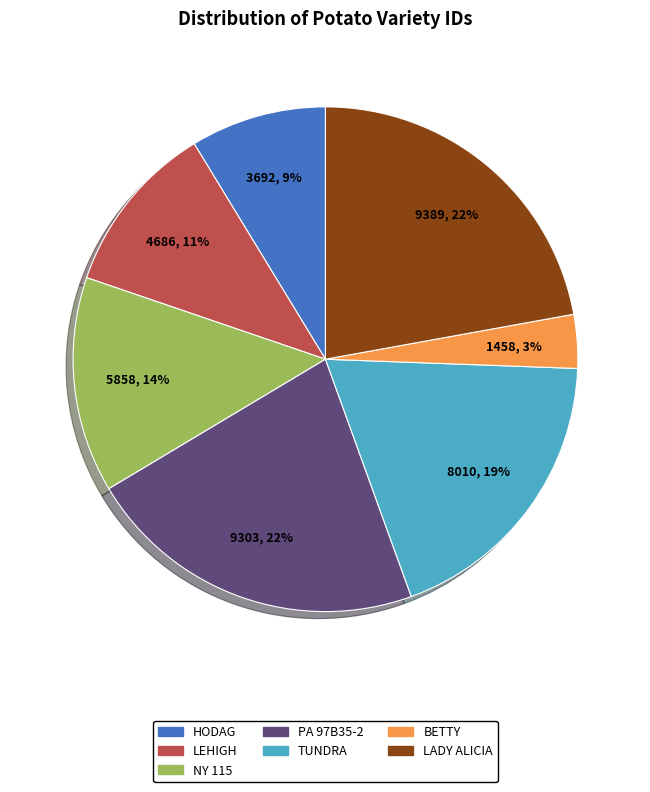

Which has a higher value, PA 97B35-2 or NY 115?

PA 97B35-2